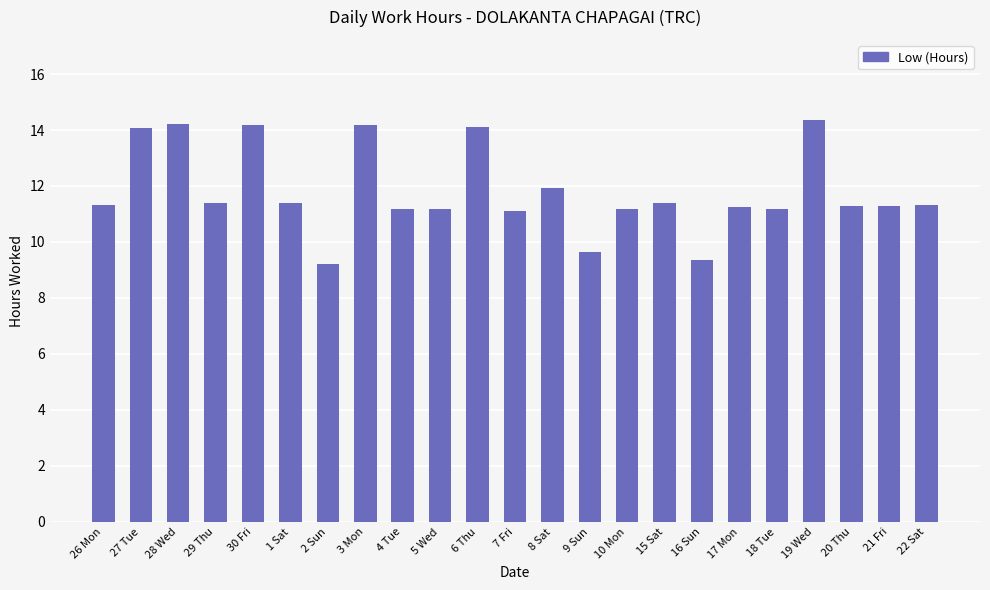

What is the difference between the values at 6 Thu and 2 Sun?

4.9